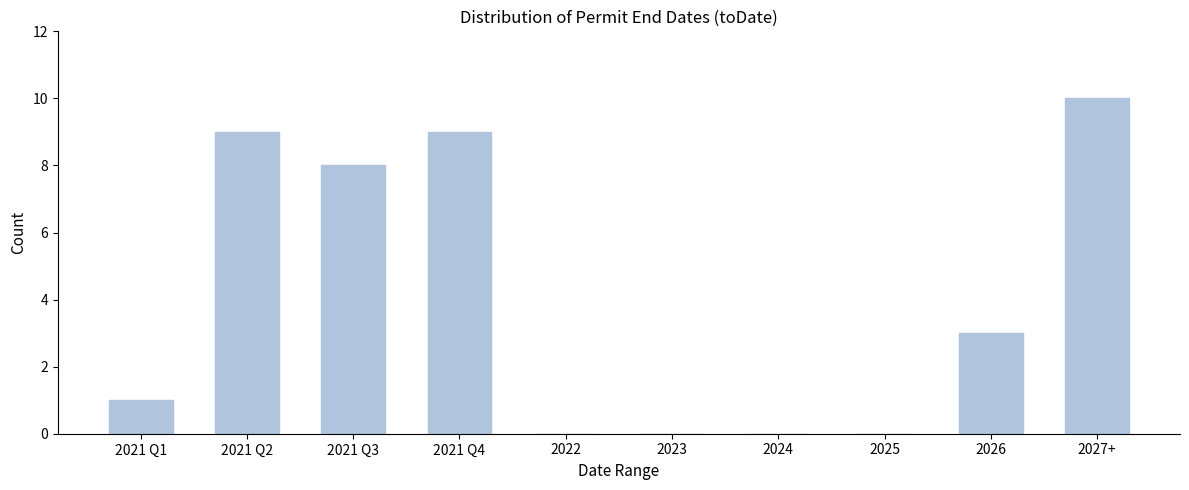

Reading right to left, transcribe all the data shown in this chart.

2027+=10	2026=3	2025=0	2024=0	2023=0	2022=0	2021 Q4=9	2021 Q3=8	2021 Q2=9	2021 Q1=1